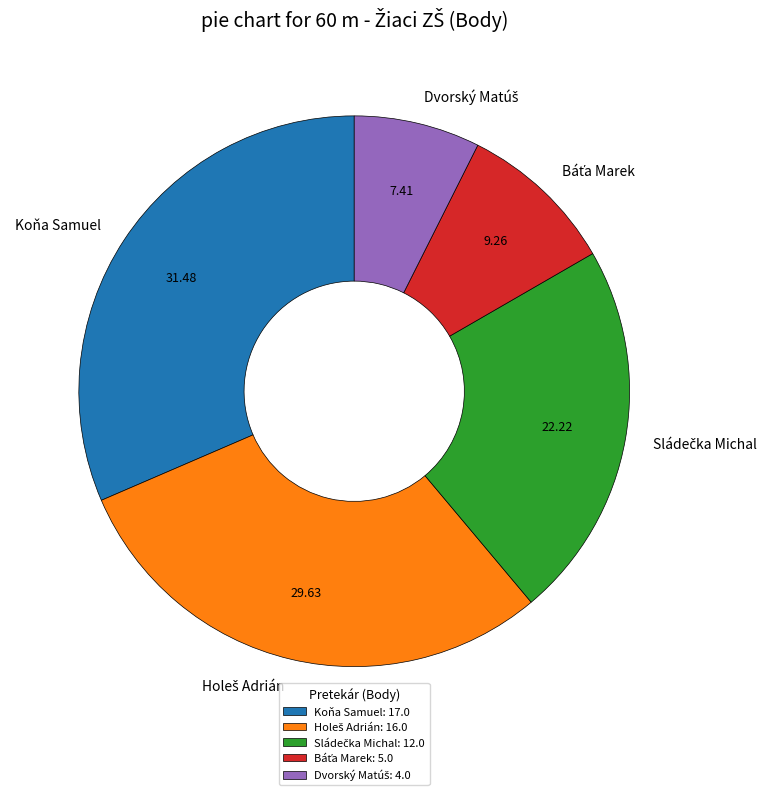

Is there any slice that represents more than half of the pie?

No